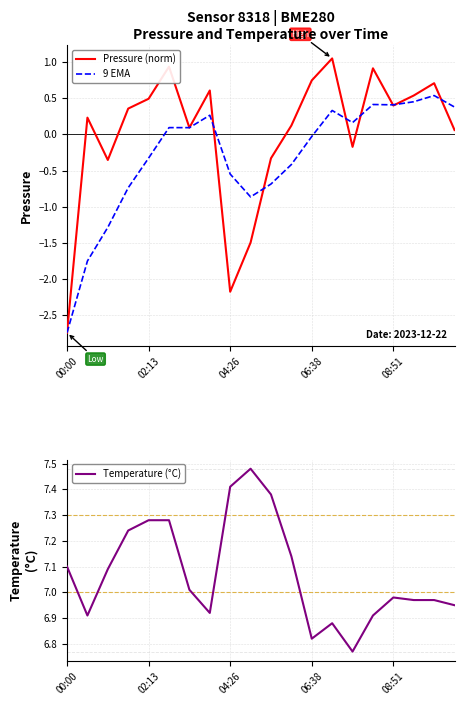

Is the value of Pressure (norm) at 06:38 greater than the value of 9 EMA at 00:00?

Yes